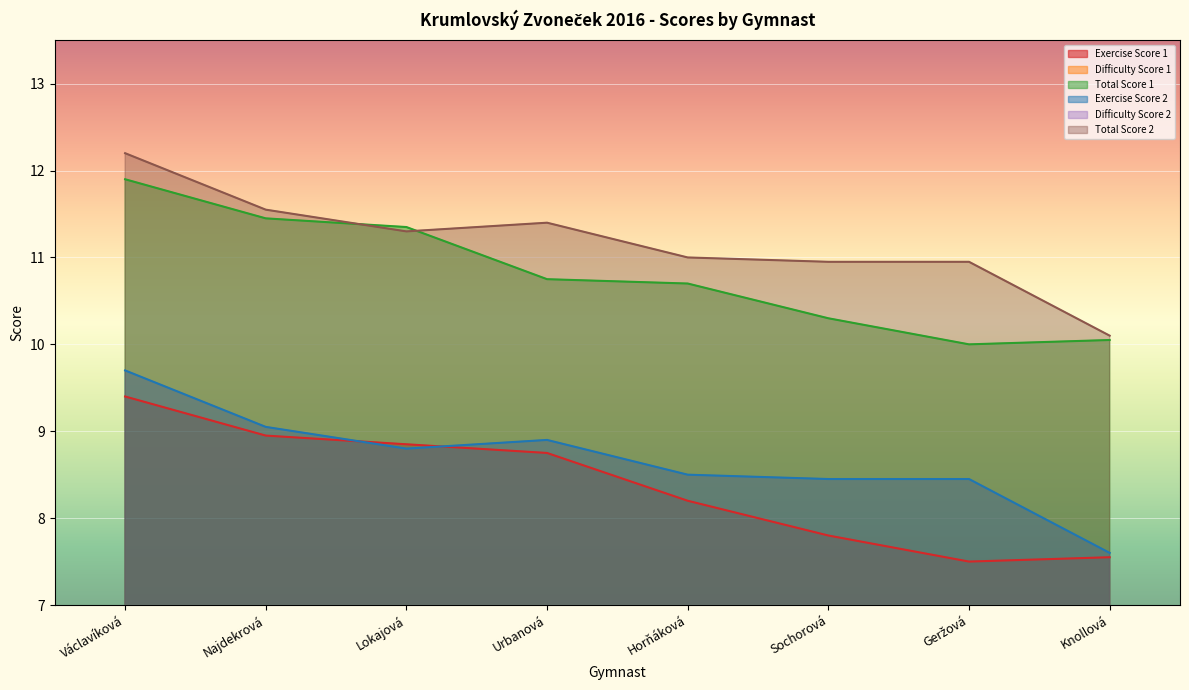

The Difficulty Score 1 series shows 2.5 at Najdekrová. True or false?

True